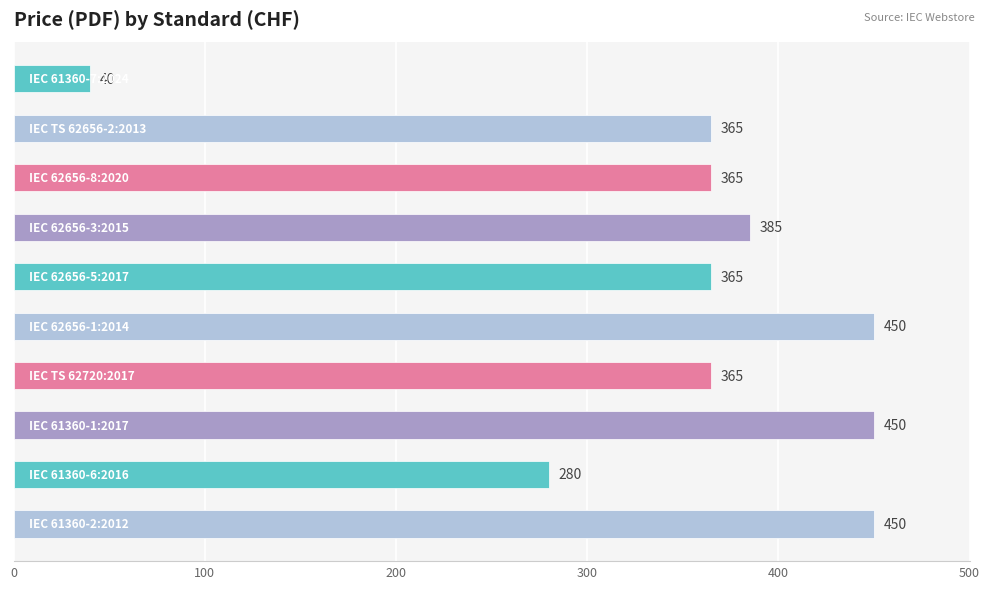

What is the maximum value shown in the chart?

450